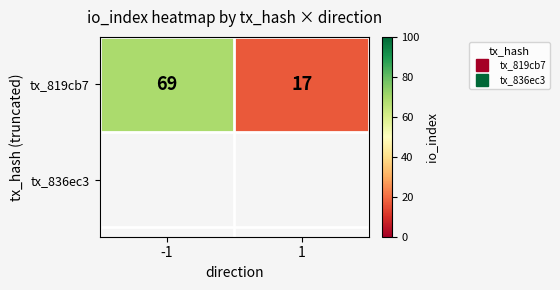

What is the average value?

43